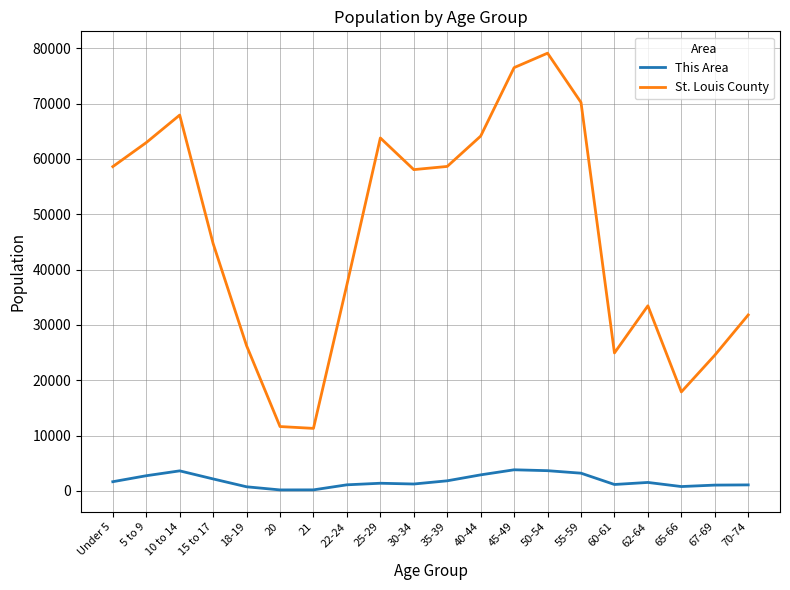

List the series in order of their peak value, highest first.

St. Louis County, This Area